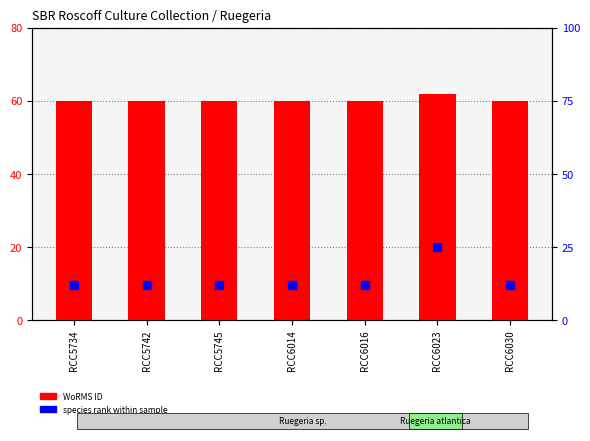

What is the total value across all series at RCC6016?

72